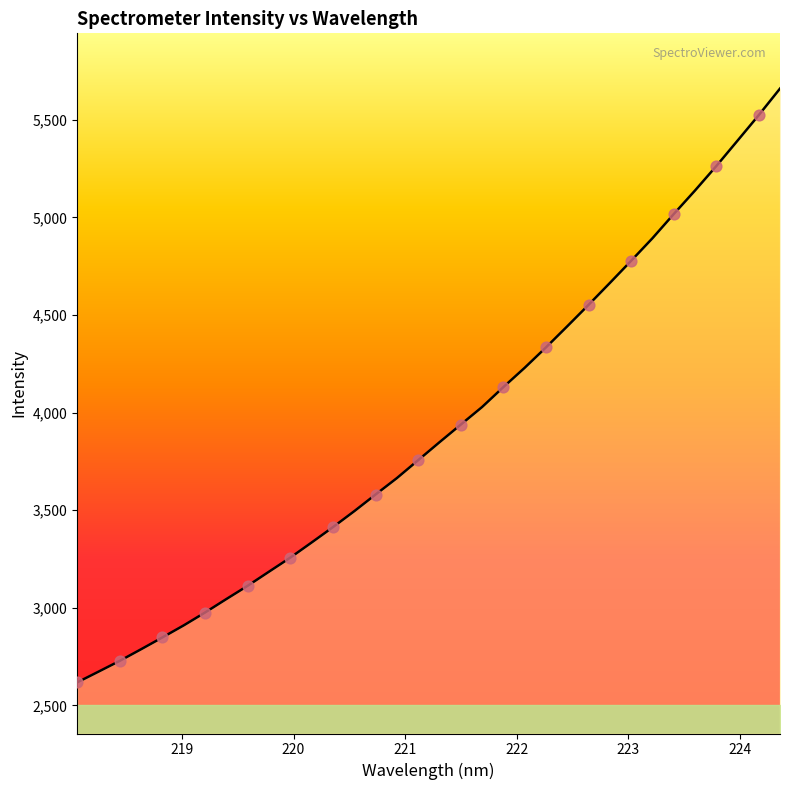

What is the maximum value shown in the chart?

5660.0